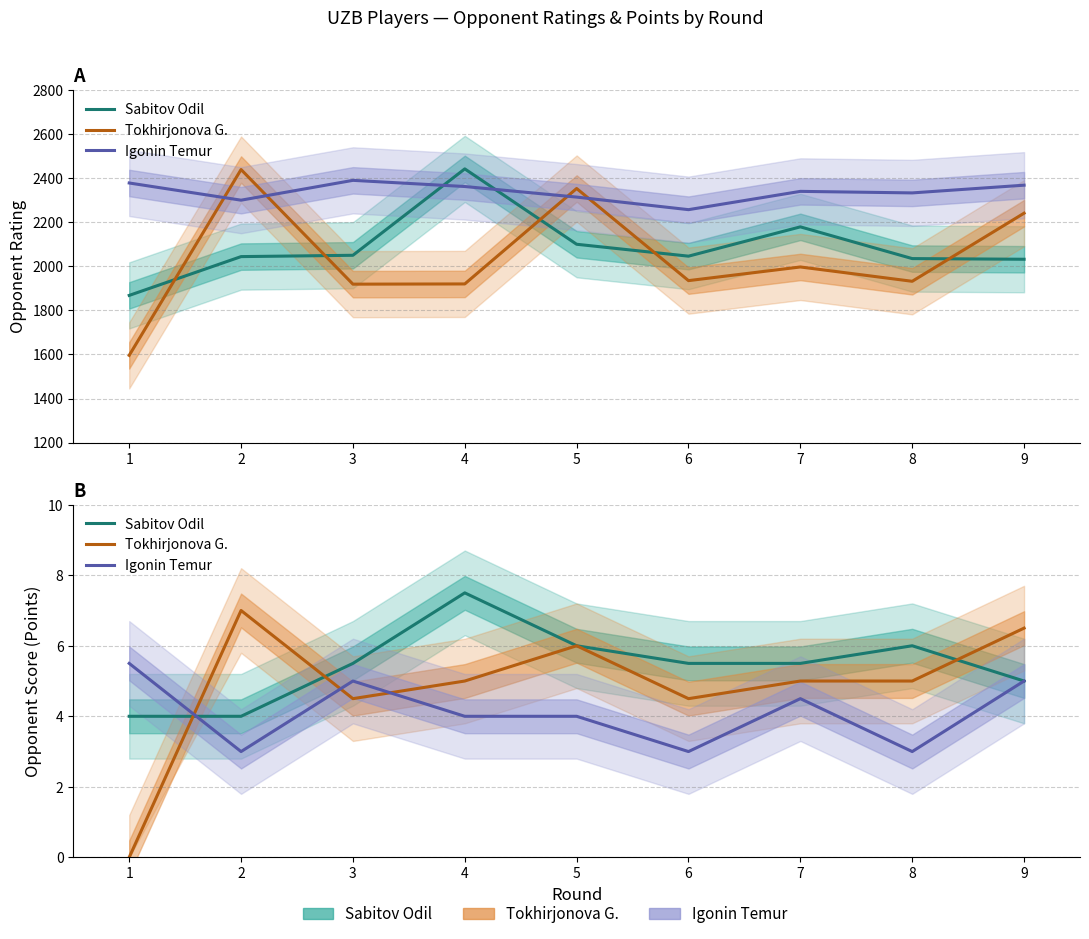

What is the lowest value of the Igonin Temur series?

3.0